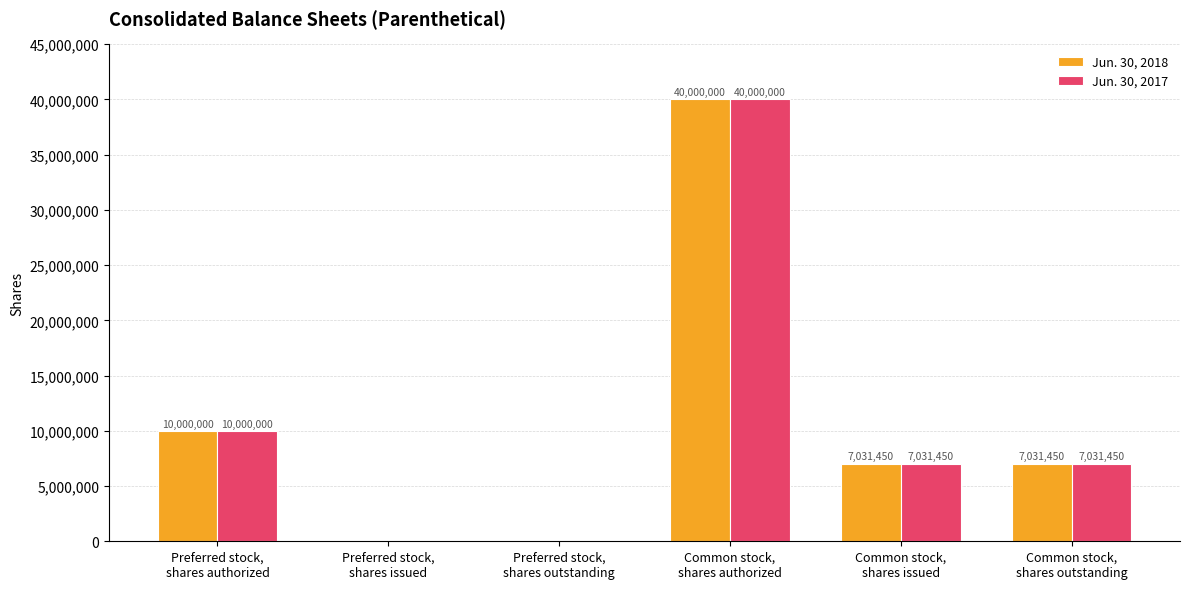

What is the maximum value shown in the chart?

40000000